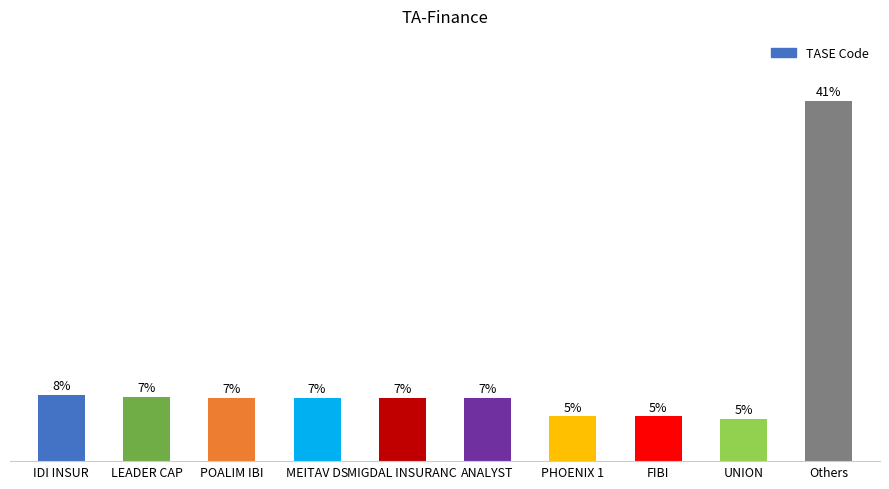

Does the chart contain any negative values?

No